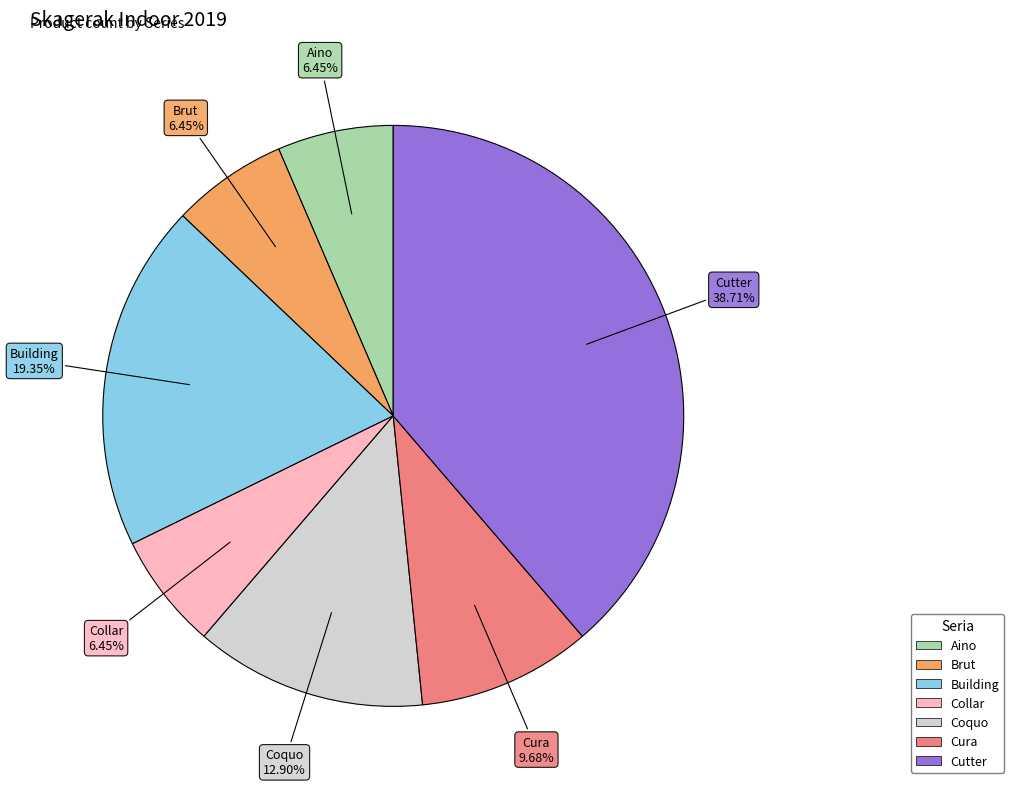

The Cutter slice represents 39% of the pie. True or false?

True